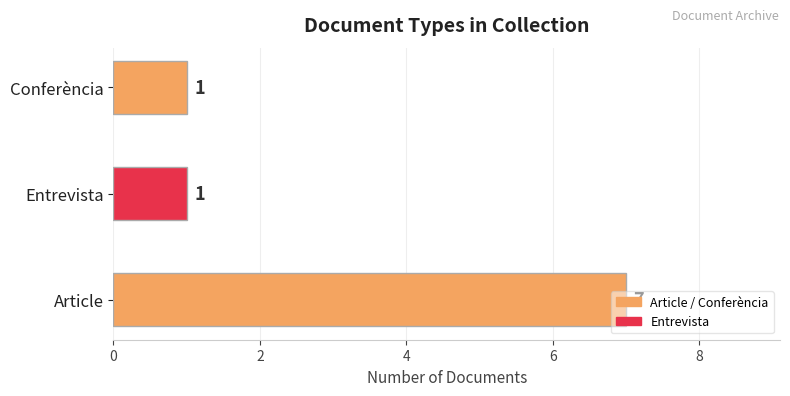

What is the difference between the maximum and minimum values?

6